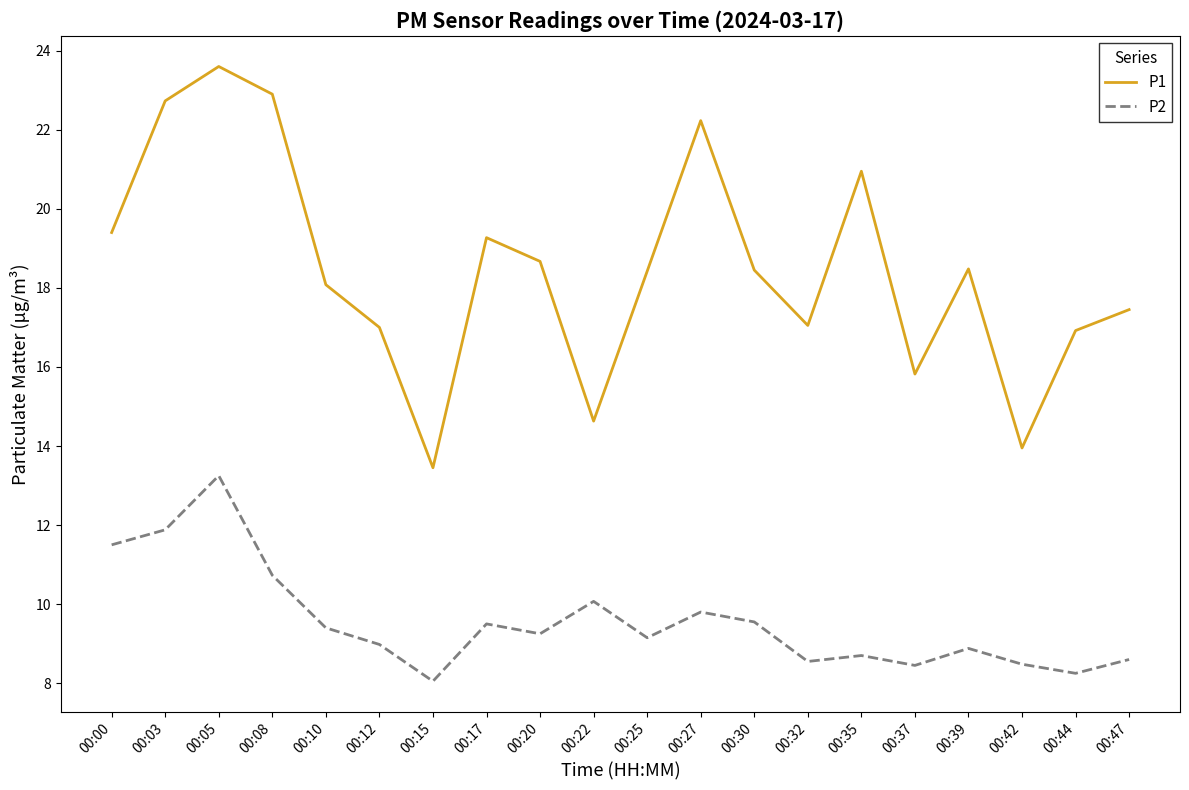

In P2, how many points are lower than both neighbors (excluding endpoints)?

6